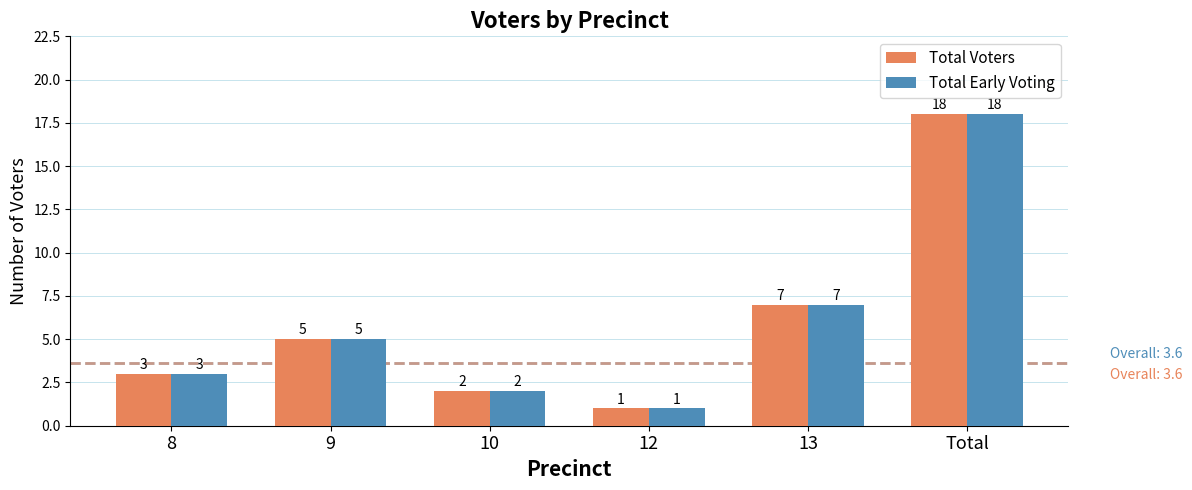

What is the value of the Total Early Voting bar at the 3rd from the left?

2